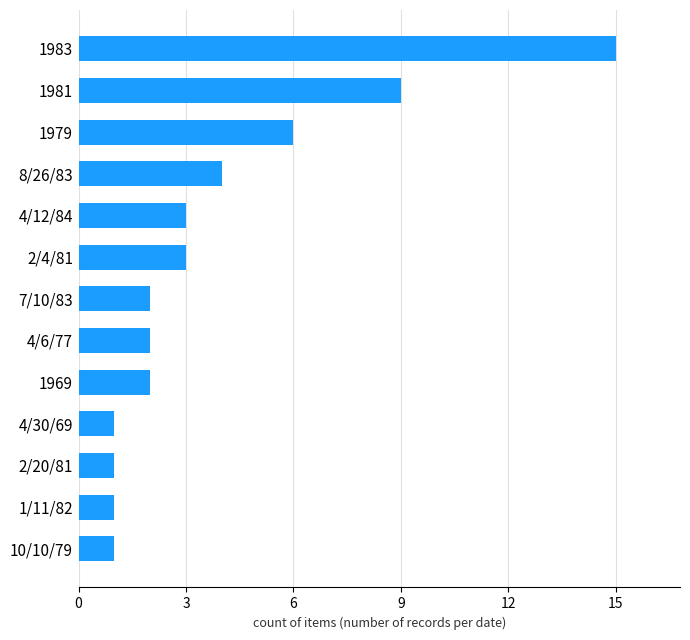

What is the change in value from 2/20/81 to 1983?

+14